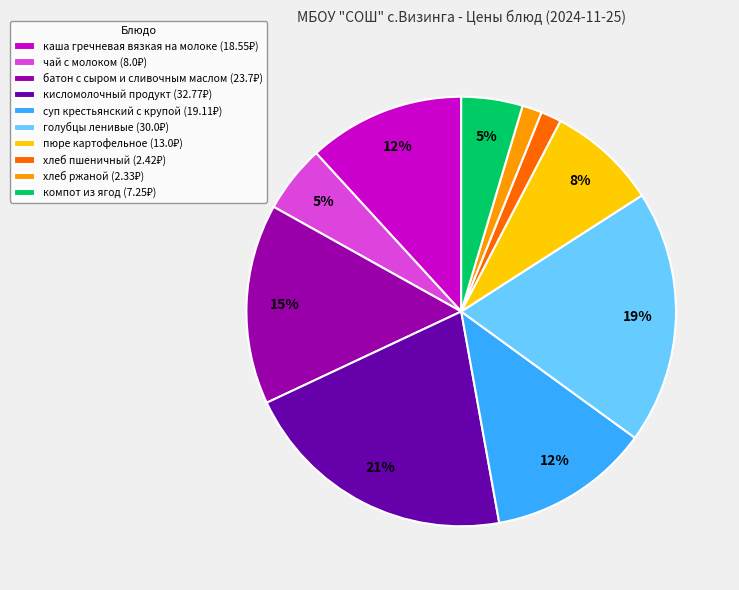

Is there any slice that represents more than half of the pie?

No